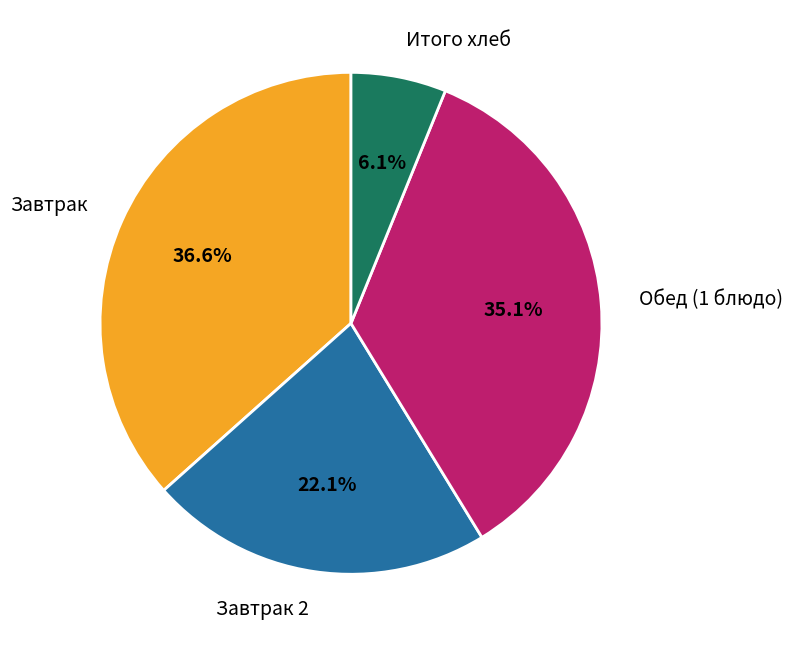

Which category has the biggest portion of the pie?

Завтрак